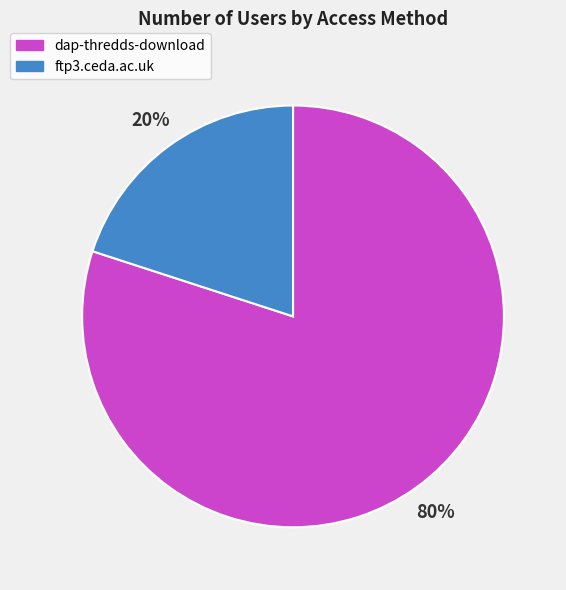

Does ftp3.ceda.ac.uk account for over 50% of the chart?

No